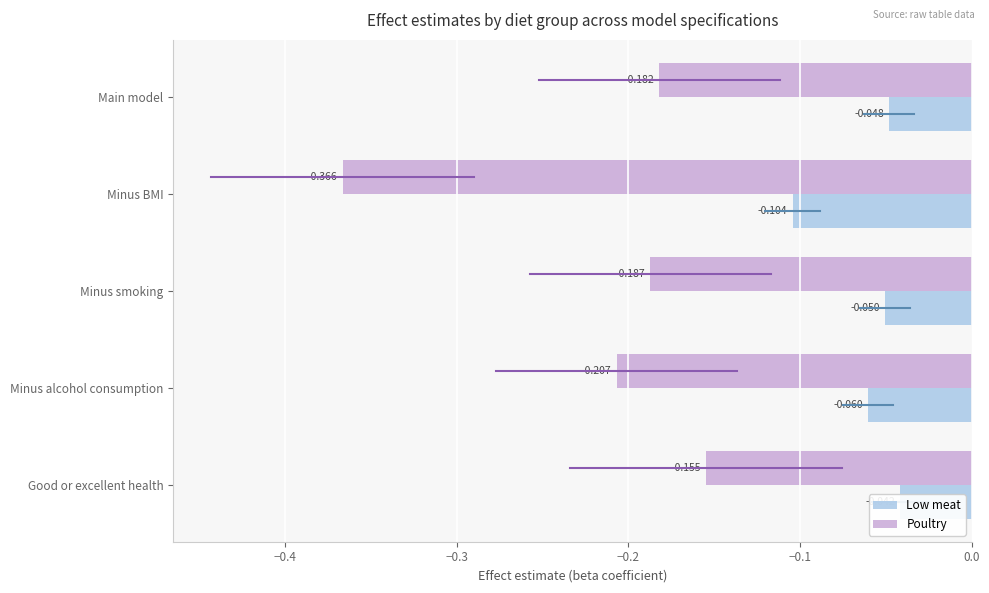

At Main model, list the series in order from smallest to largest.

Poultry, Low meat